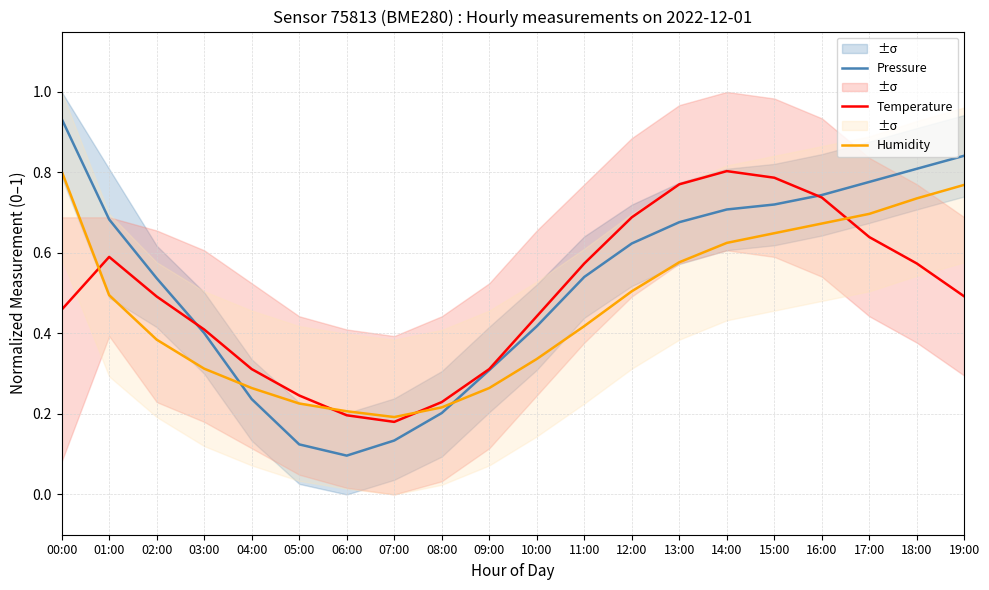

Between 12:00 and 17:00, which series saw the biggest shift?

Humidity